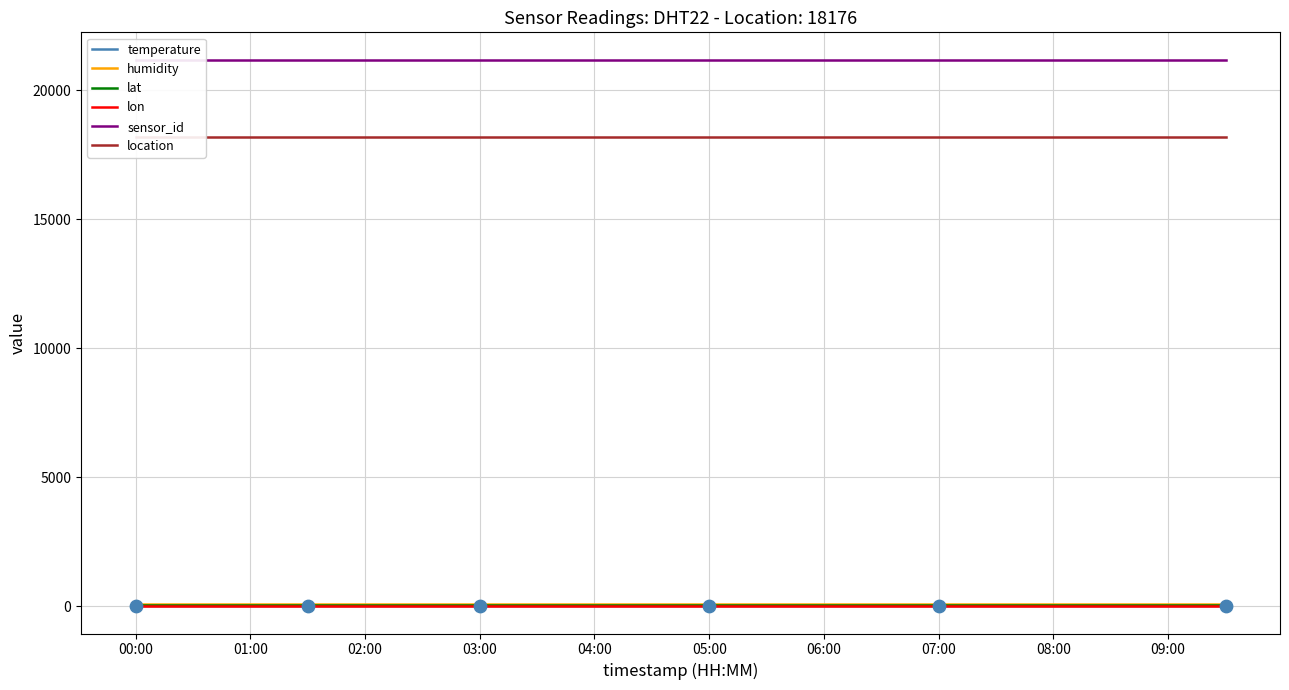

At how many categories does at least one series exceed 10968?

20